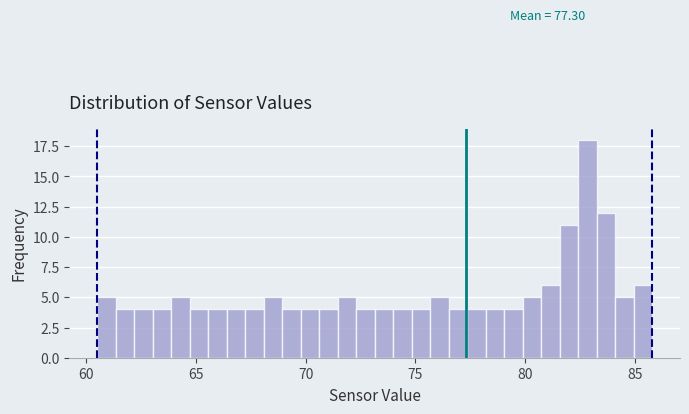

Around what value on the x-axis is the tallest bar? Give the approximate position of its centre, as read against the axis.

83.0